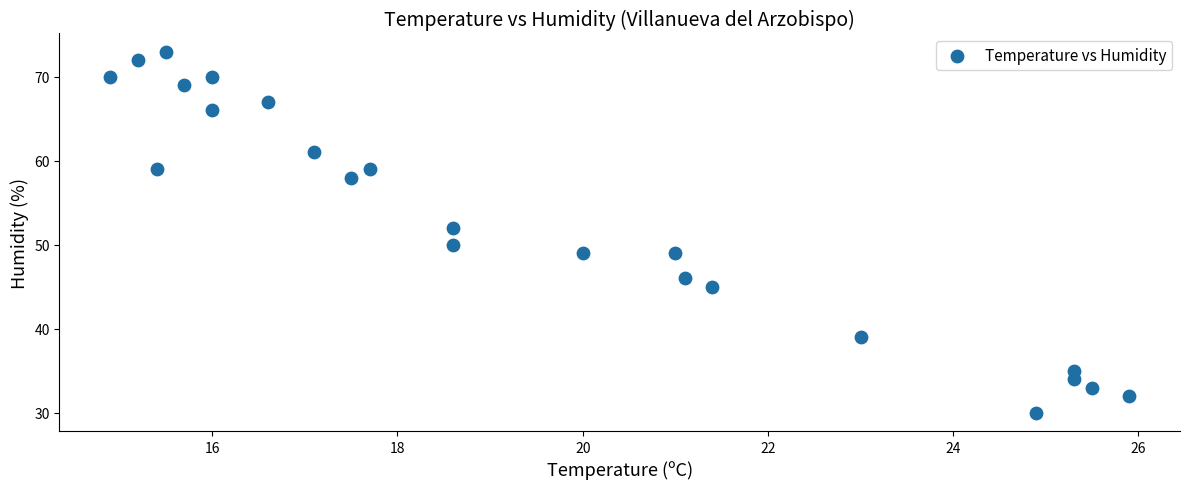

What is the range of Y values (max minus min)?

43